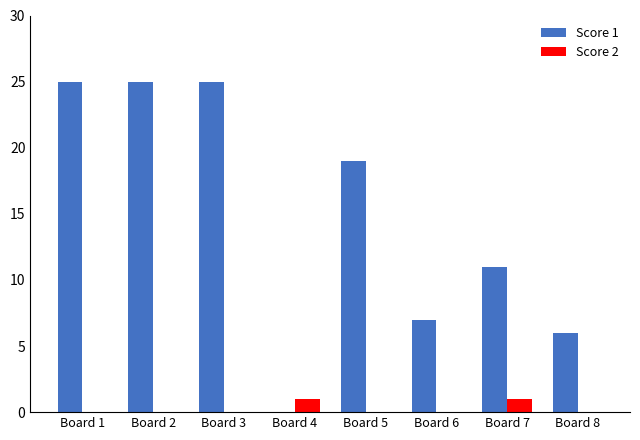

Between Board 4 and Board 5, which series saw the biggest shift?

Score 1